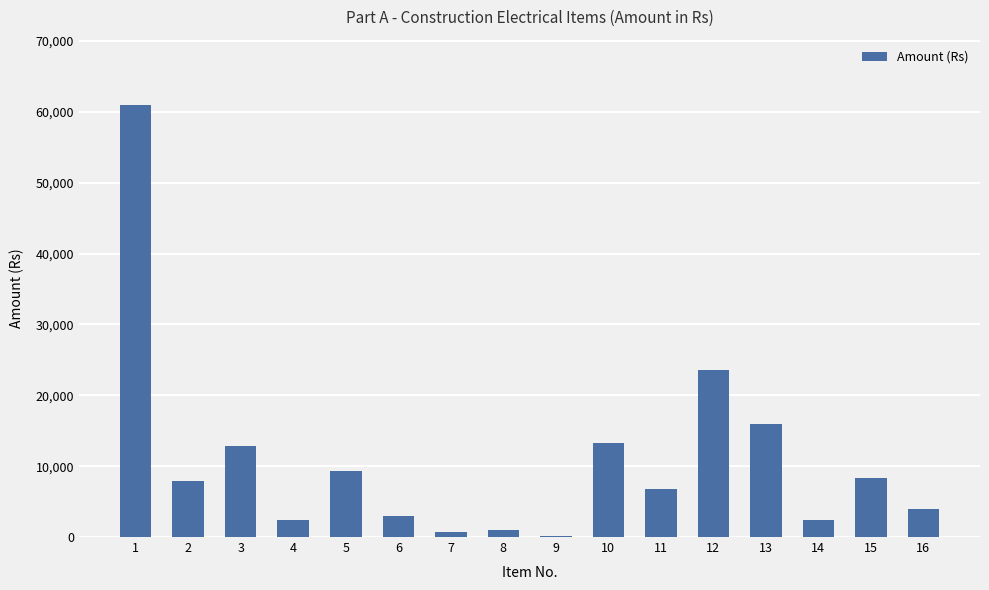

What is the change in value from 6 to 15?

+5400